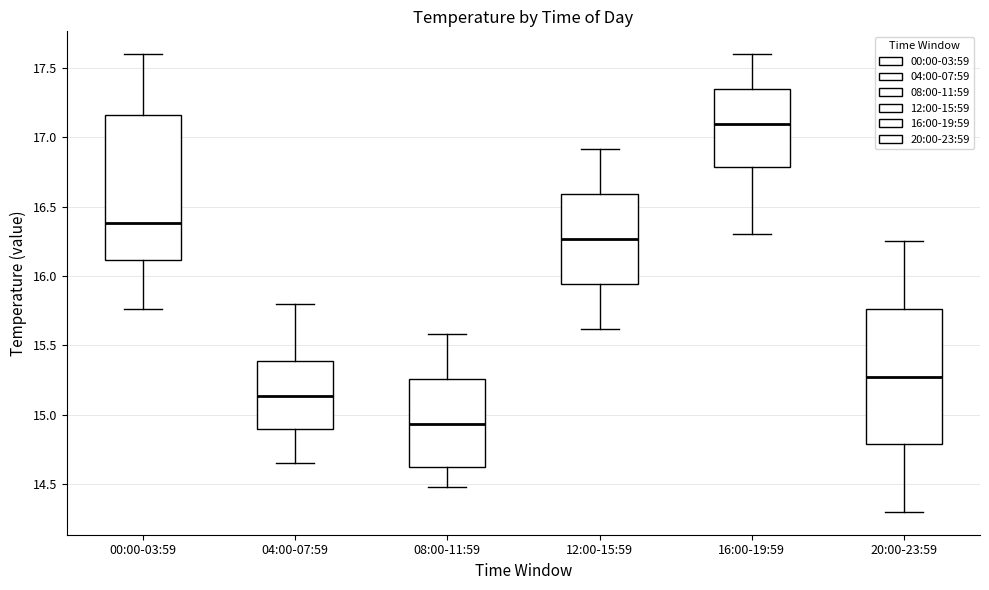

Reading left to right, read every box against the y-axis: the position of its median line, the range the box covers, and the ends of its whiskers. The values are not printed on the chart, so give them approximately, as read against the axis.

00:00-03:59: median 16.40, box 16.10 to 17.15, whiskers 15.75 to 17.60
04:00-07:59: median 15.15, box 14.90 to 15.40, whiskers 14.65 to 15.80
08:00-11:59: median 14.95, box 14.60 to 15.25, whiskers 14.50 to 15.60
12:00-15:59: median 16.25, box 15.95 to 16.60, whiskers 15.60 to 16.90
16:00-19:59: median 17.10, box 16.80 to 17.35, whiskers 16.30 to 17.60
20:00-23:59: median 15.30, box 14.80 to 15.75, whiskers 14.30 to 16.25